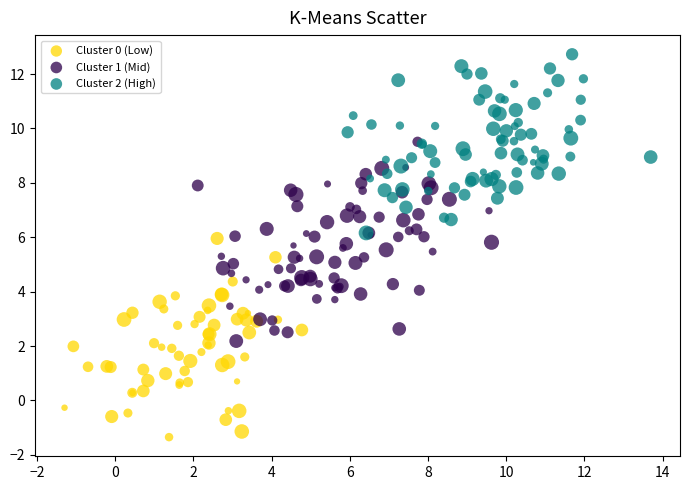

Which series contains the highest Y value?

Cluster 2 (High)